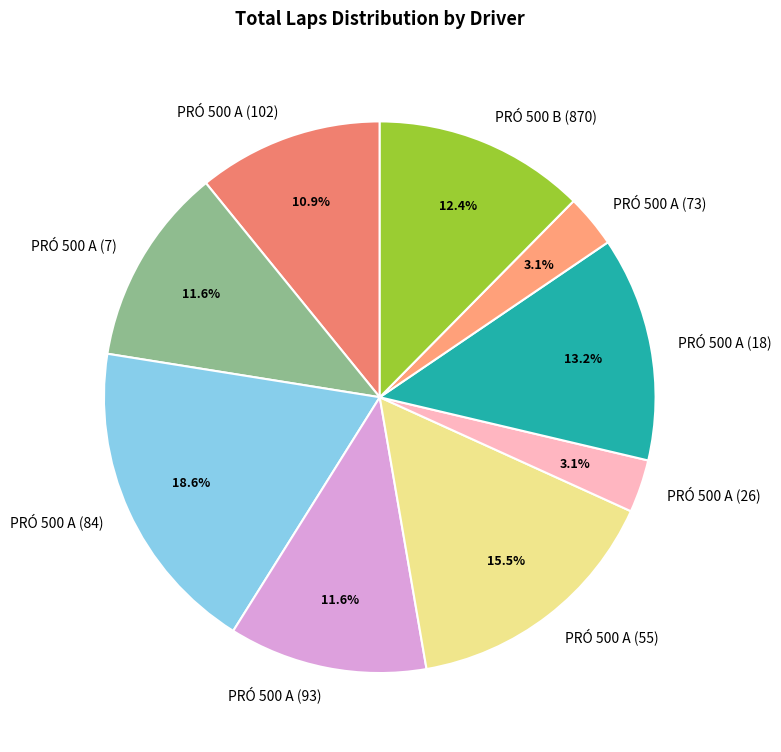

How many slices are in this pie chart?

9